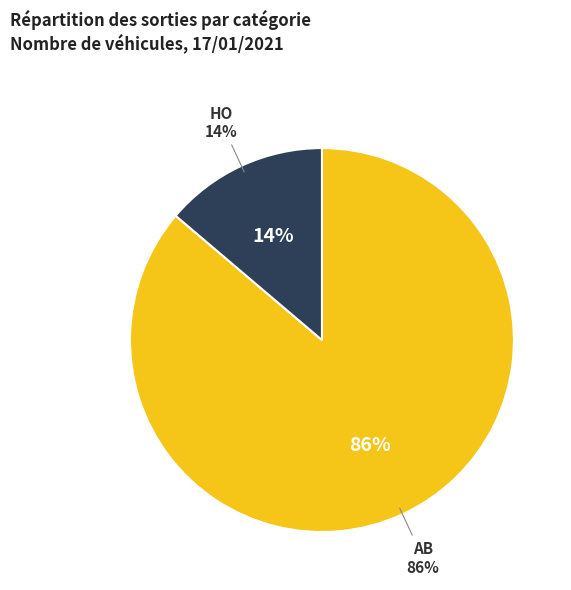

Which has a higher value, HO or AB?

AB